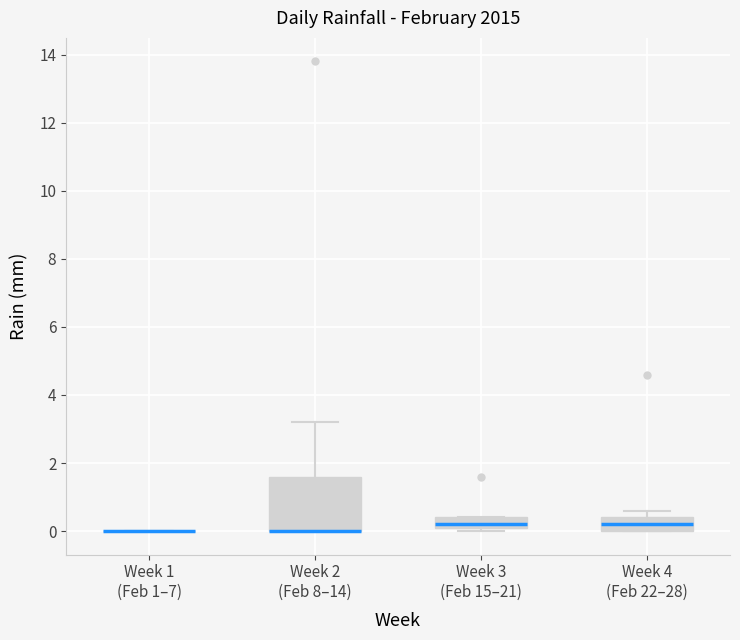

Which box is the tallest, from its lower edge to its upper edge?

Week 2 (Feb 8–14)